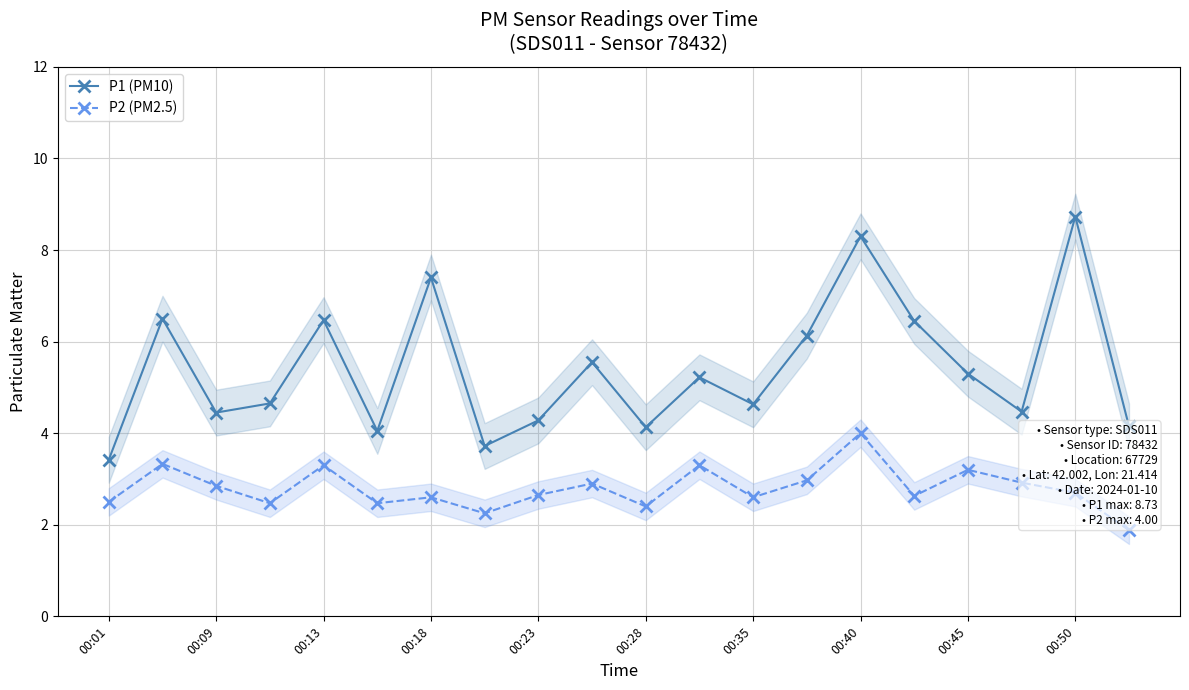

What is the average value of the P1 (PM10) series?

5.4